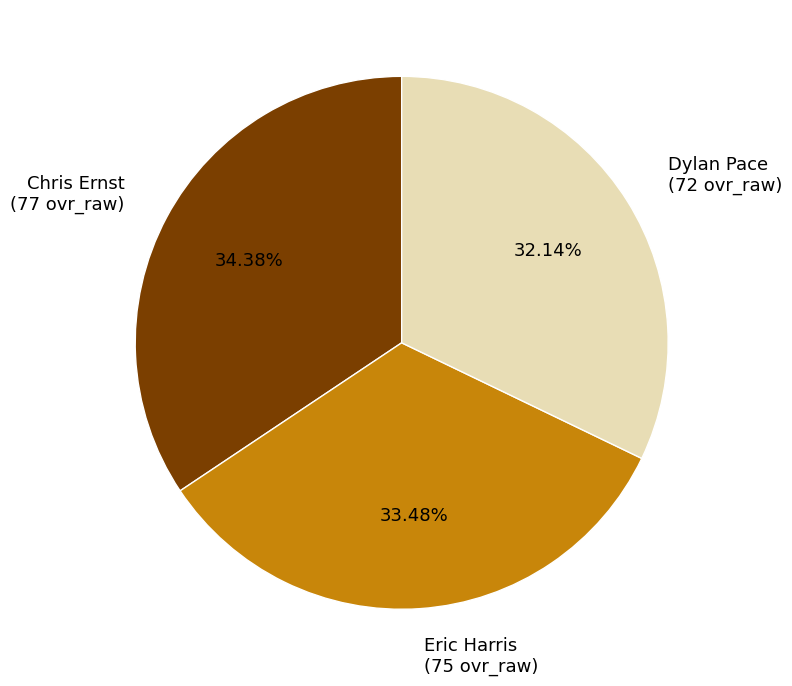

How many slices are in this pie chart?

3